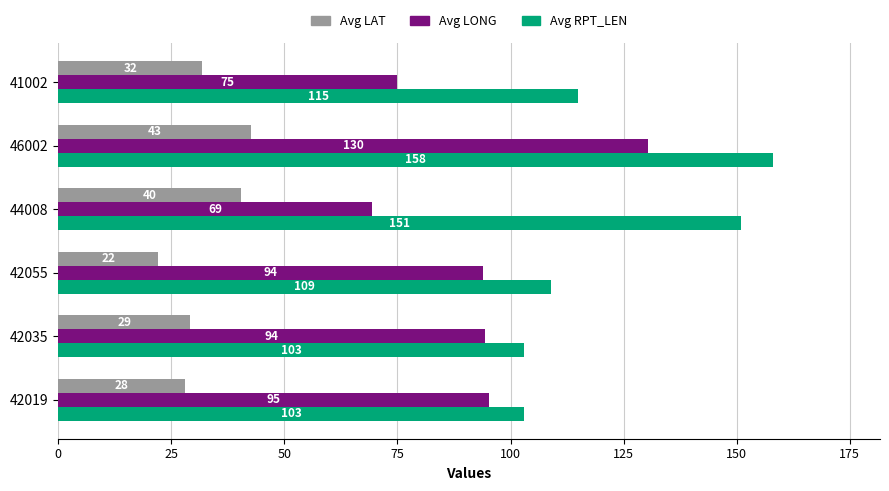

What is the average value of the Avg RPT_LEN series?

123.2